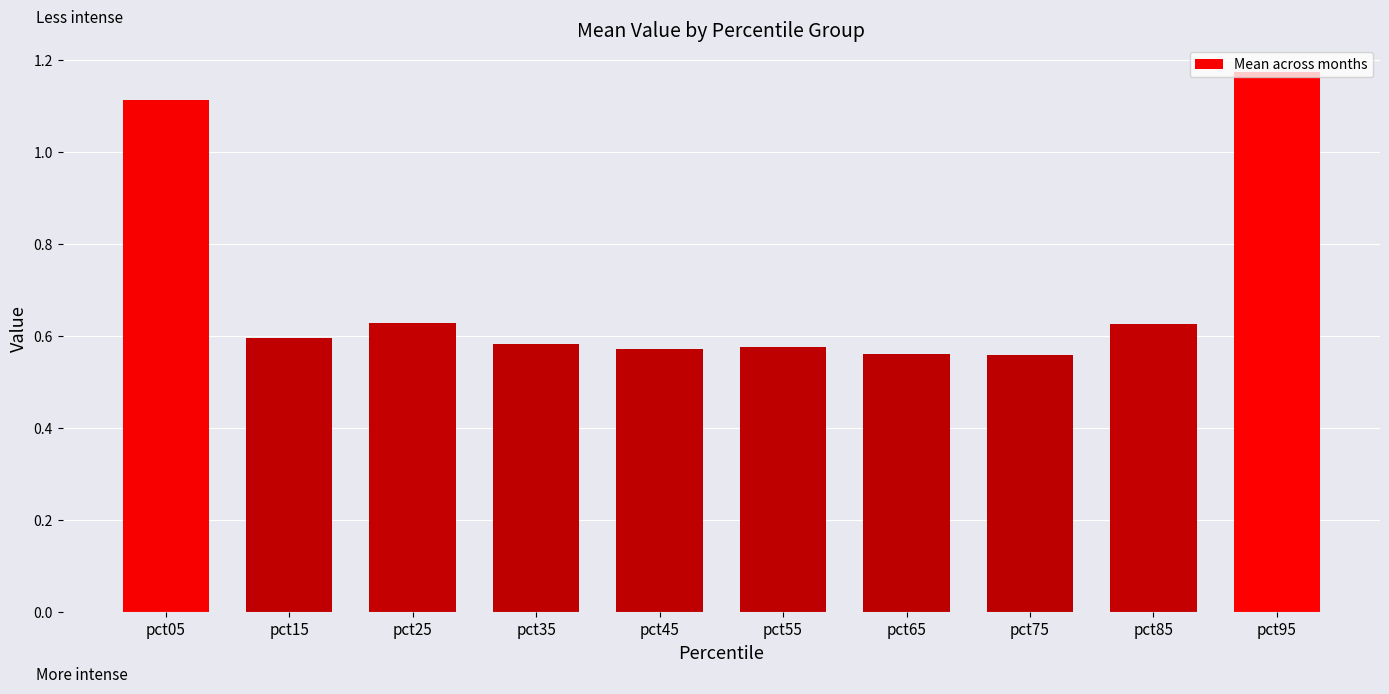

Is it true that the value at pct05 is 0.3?

False